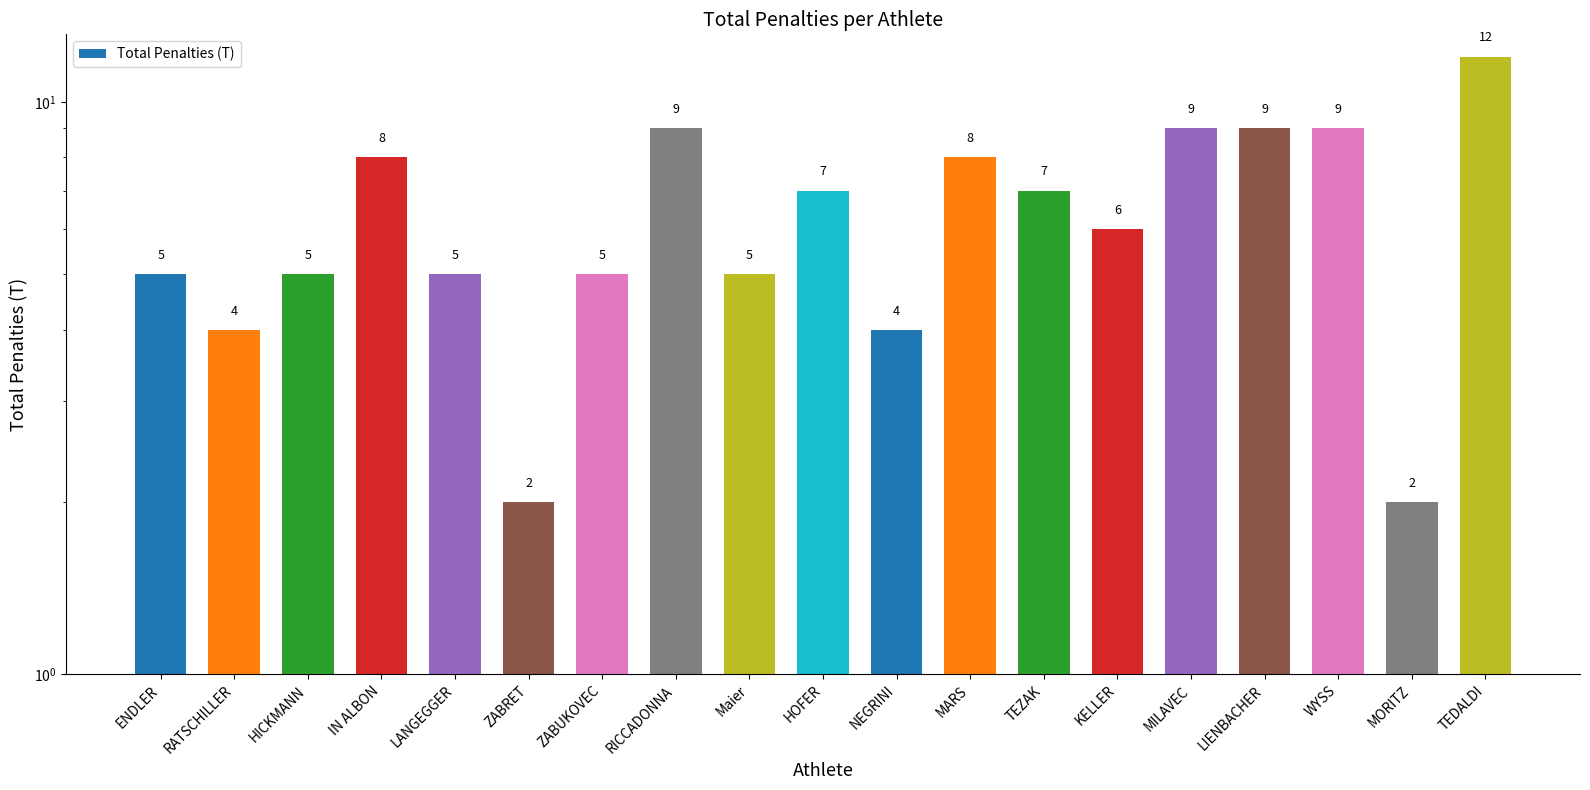

Does the chart contain any negative values?

No